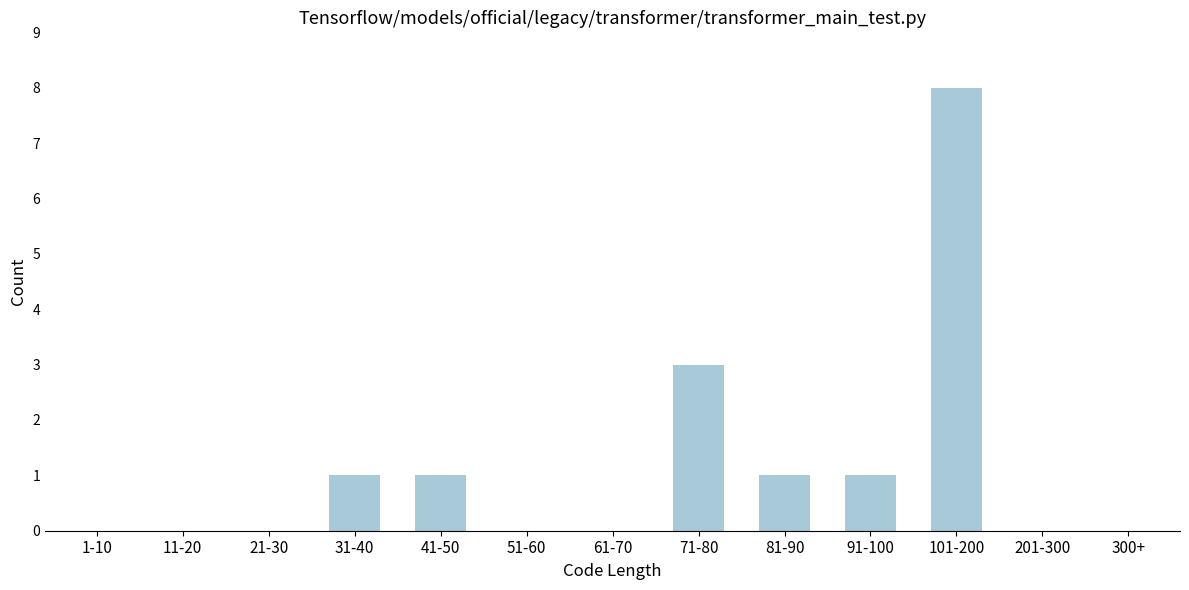

Reading left to right, list all the values displayed in this chart.

1-10=0	11-20=0	21-30=0	31-40=1	41-50=1	51-60=0	61-70=0	71-80=3	81-90=1	91-100=1	101-200=8	201-300=0	300+=0